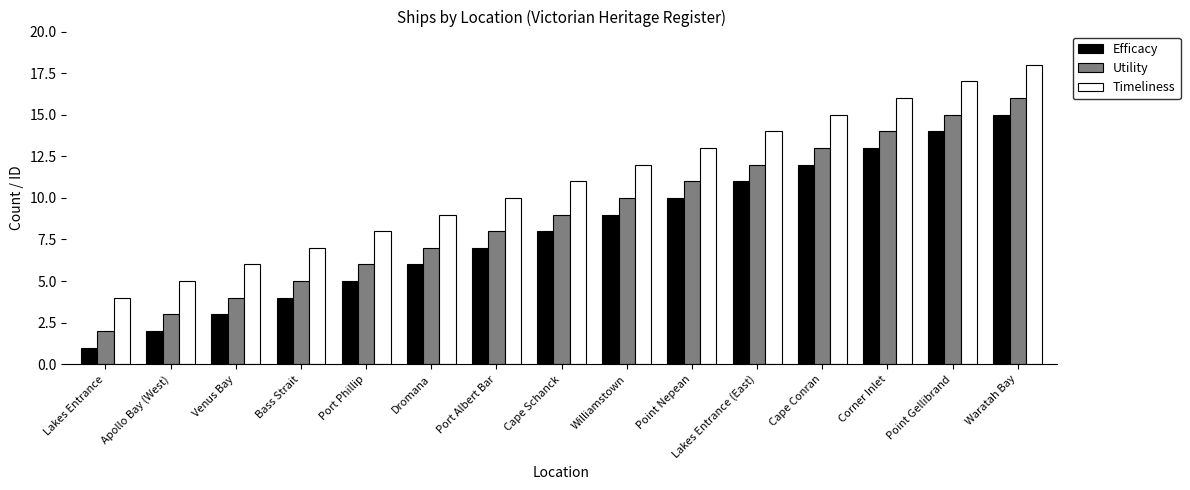

What position from the left is Port Phillip?

5